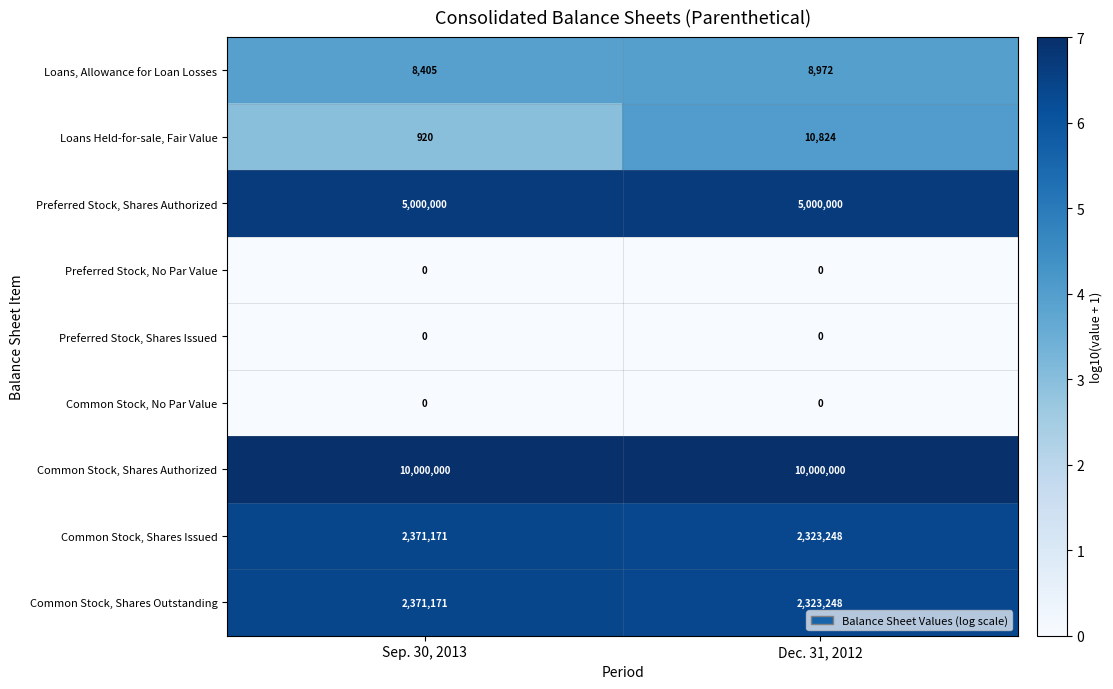

What is the greatest value displayed?

10000000